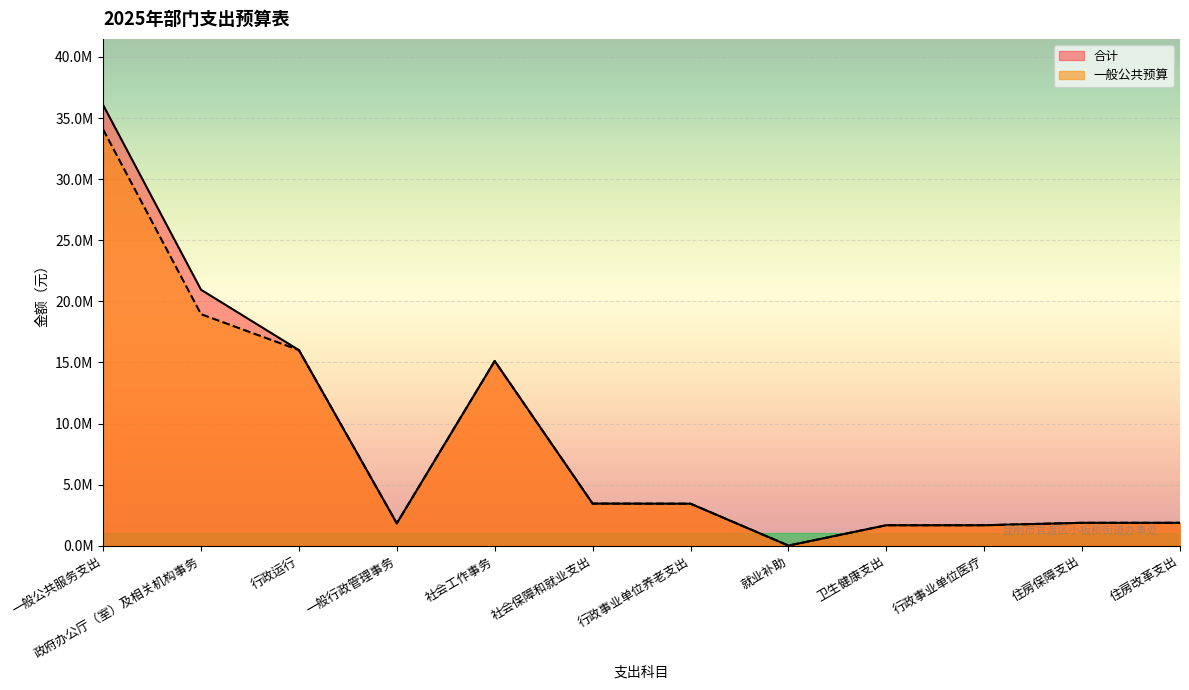

At which category is the sum across all series the highest?

一般公共服务支出